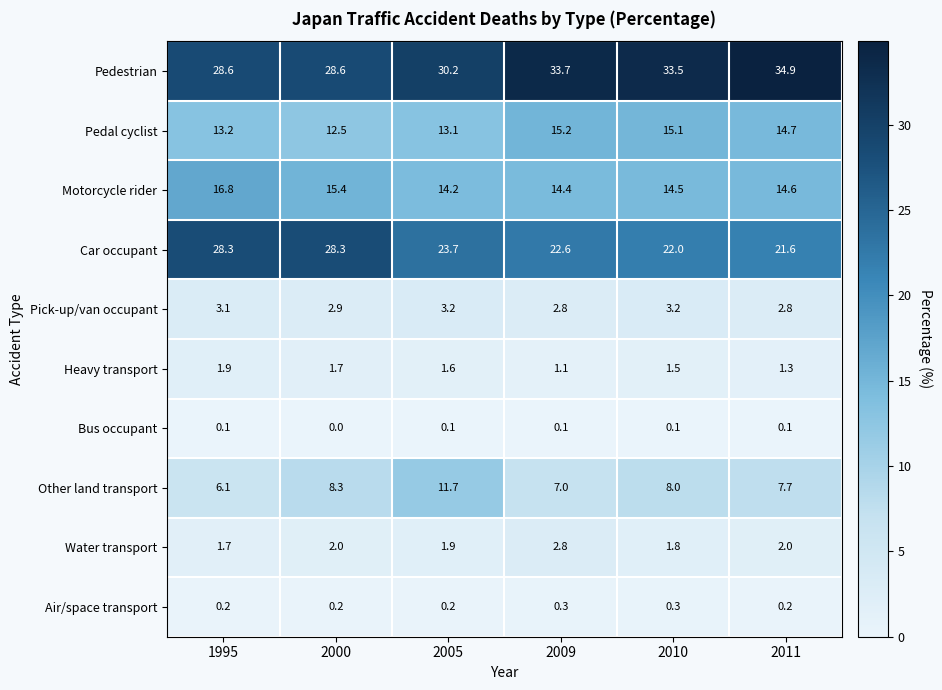

What is the difference between the highest and lowest values at 2009?

33.6